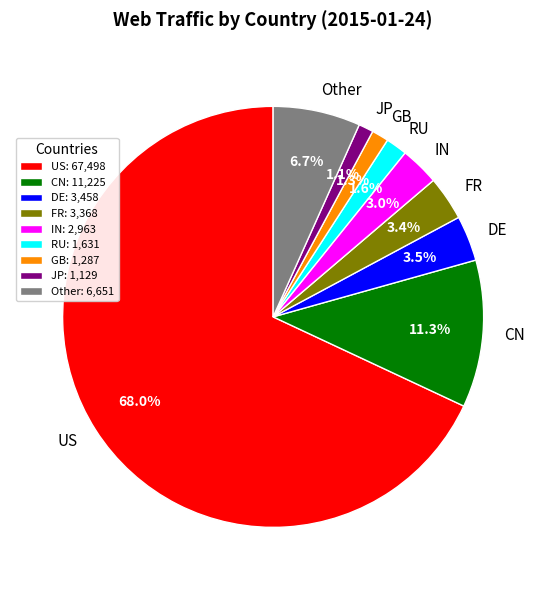

Is it true that IN is 3% of the pie?

True